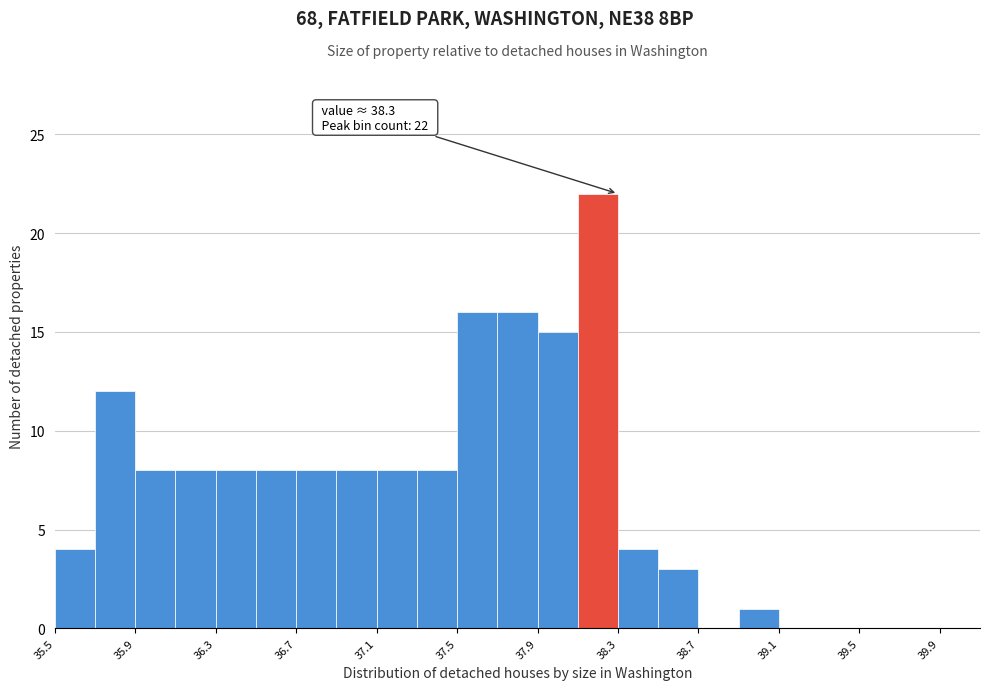

Which range on the x-axis has the tallest bar?

38.1 to 38.3